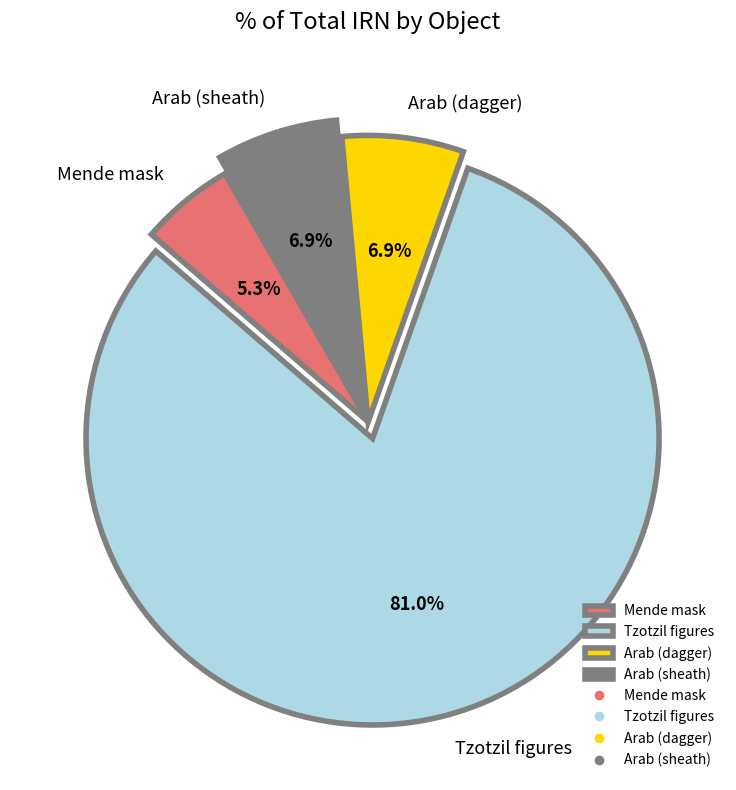

Which slice is the largest?

Tzotzil figures